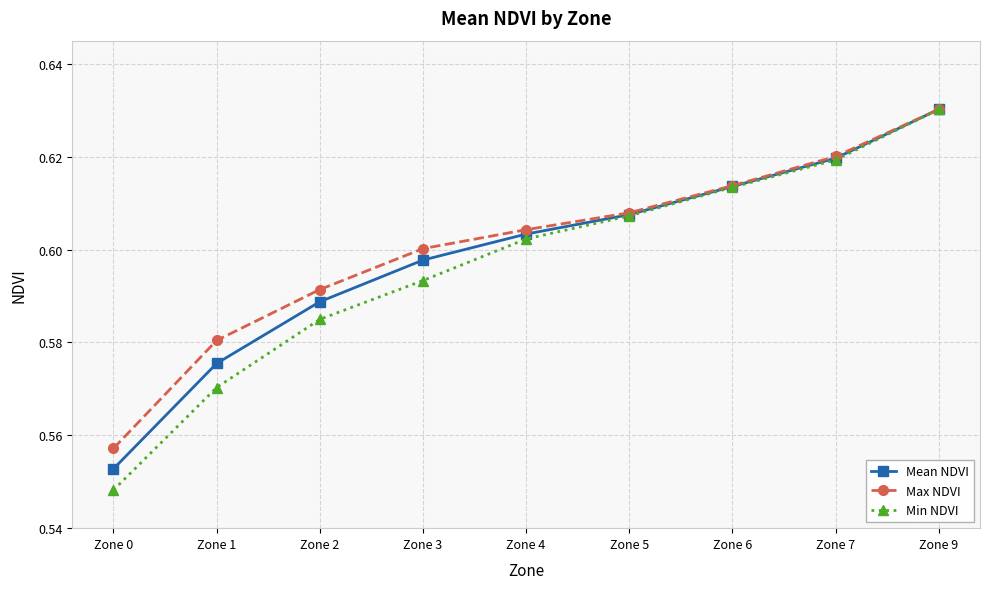

Is it true that Min NDVI equals 0.6 at Zone 5?

True